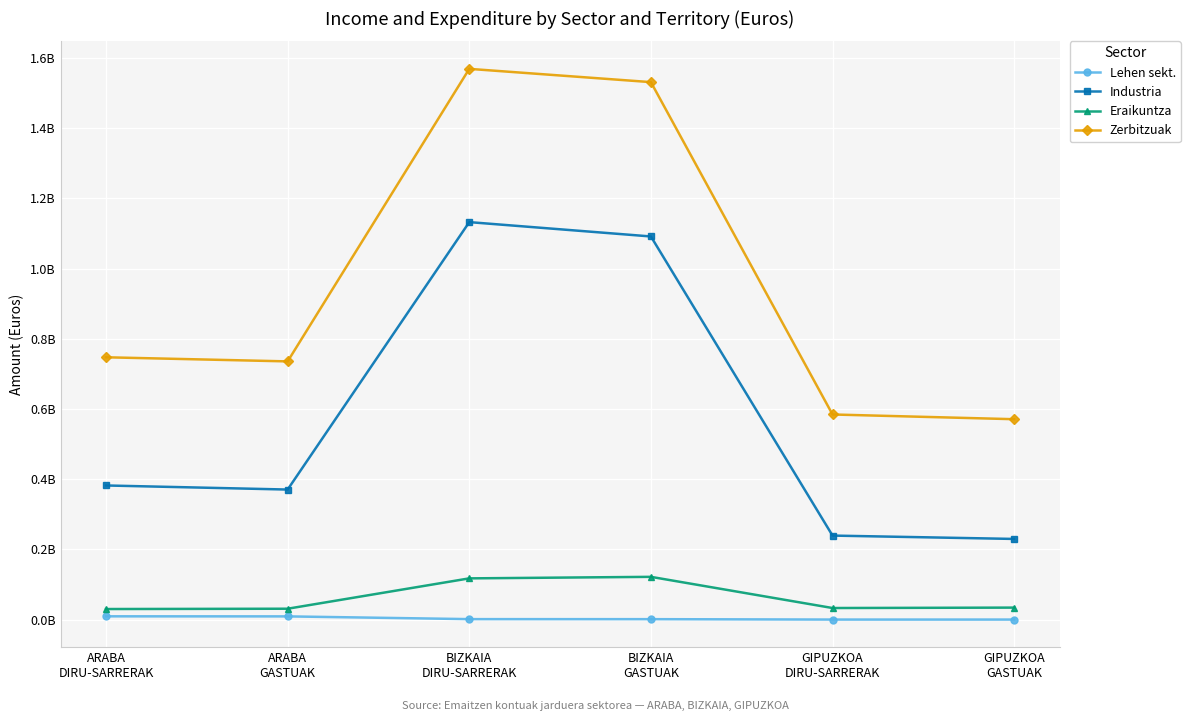

The value of Lehen sekt. at GIPUZKOA
GASTUAK is 171148. True or false?

True